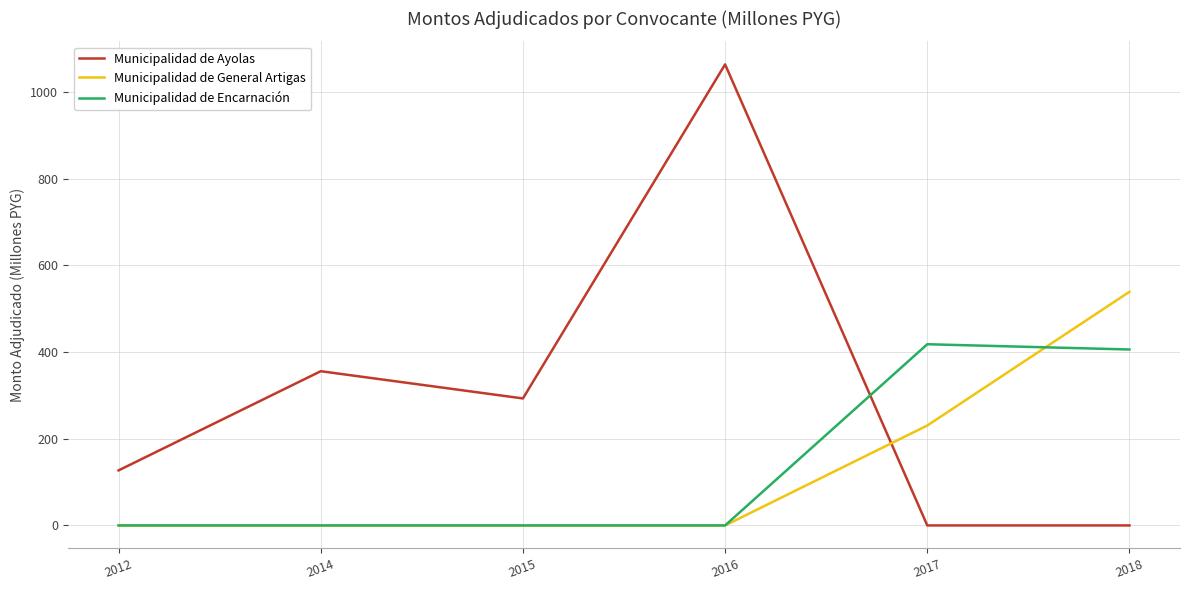

Between which two adjacent categories do Municipalidad de Ayolas and Municipalidad de General Artigas first intersect?

2016 and 2017